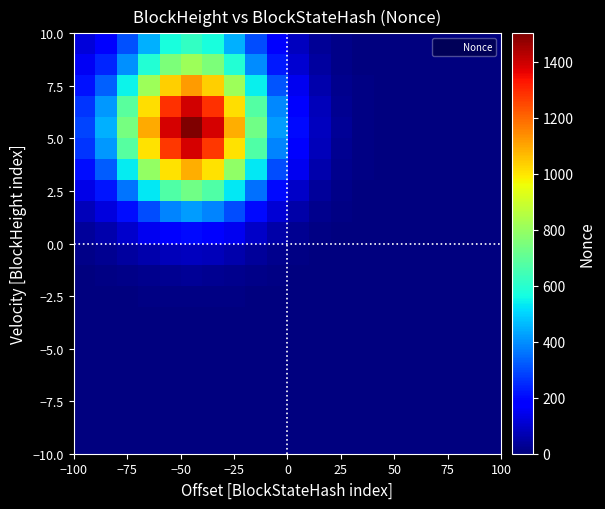

How many series are shown in this chart?

20